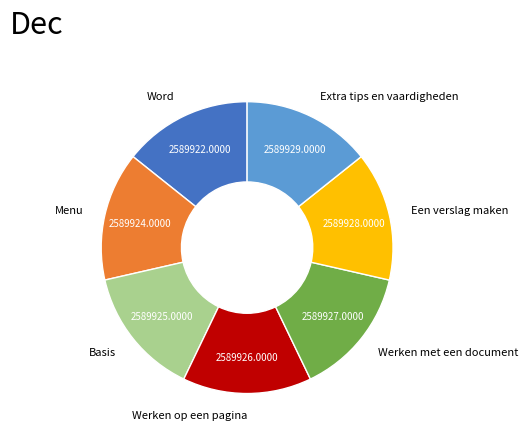

Is there any slice that represents more than half of the pie?

No